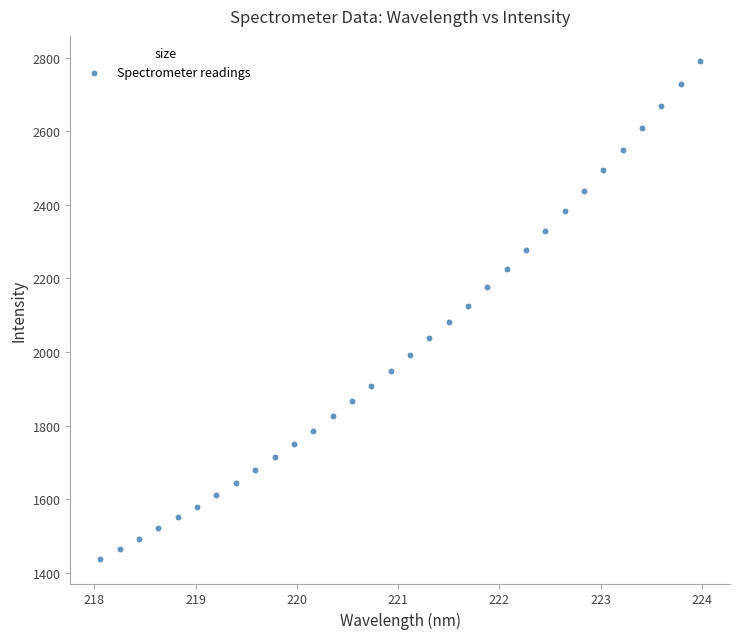

What is the range of Y values (max minus min)?

1353.2